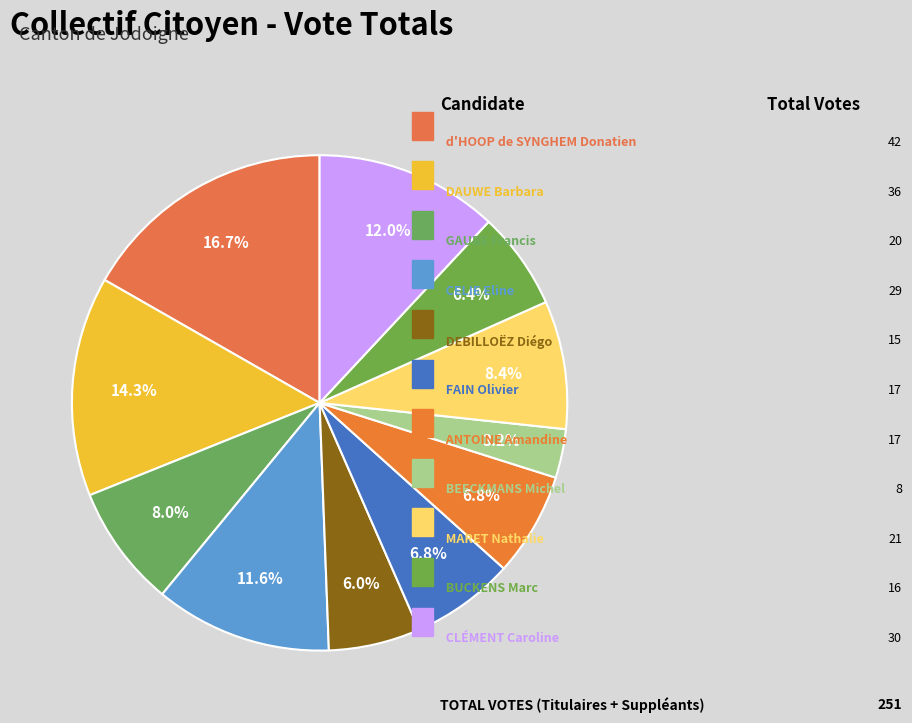

How many slices are in this pie chart?

11